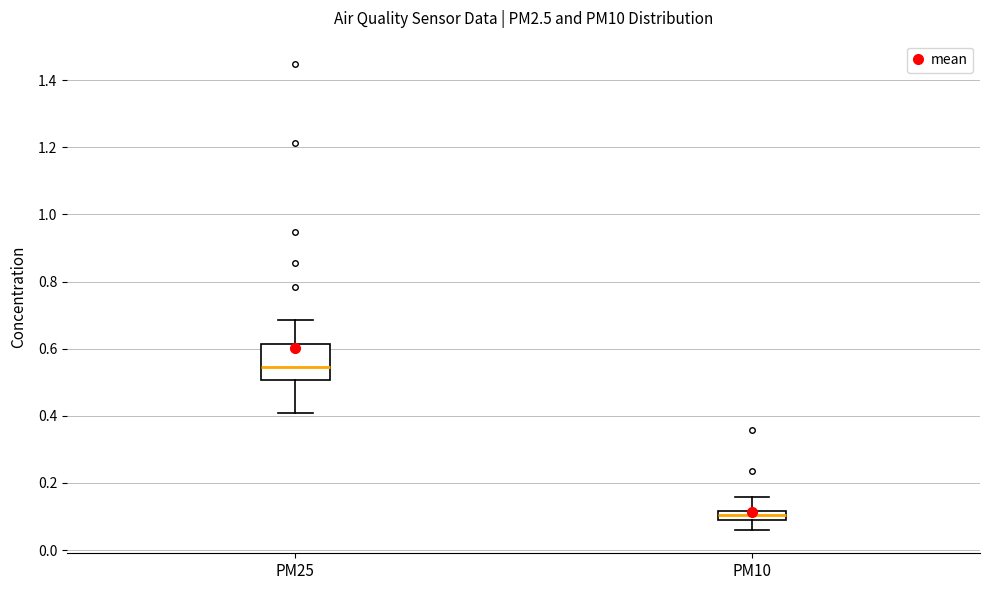

Where does the upper whisker of the box for PM25 end on the y-axis? The values are not printed on the chart, so give them approximately, as read against the axis.

0.68